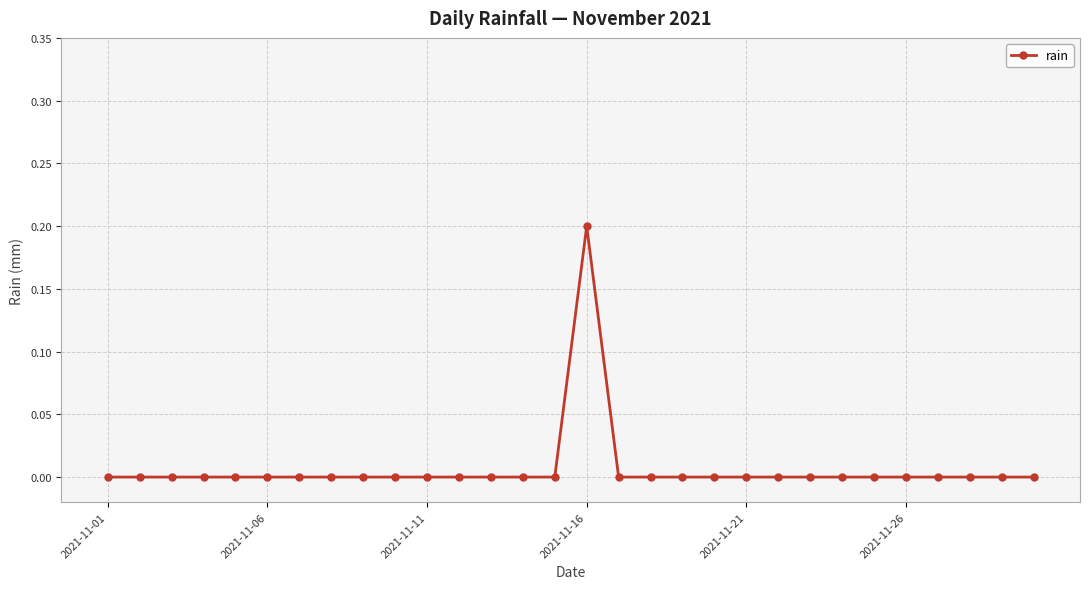

What is the greatest value displayed?

0.2